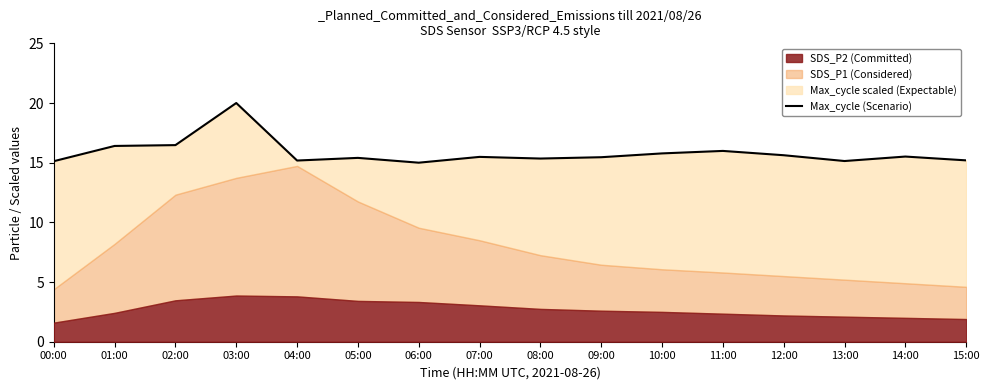

List the labels in order of value, largest first.

03:00, 02:00, 01:00, 11:00, 10:00, 12:00, 14:00, 07:00, 09:00, 05:00, 08:00, 15:00, 04:00, 13:00, 00:00, 06:00